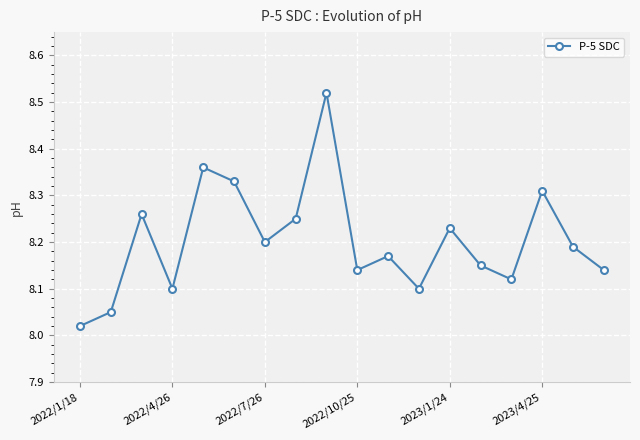

How many interior local peaks (higher than both neighbors) does the data have?

6